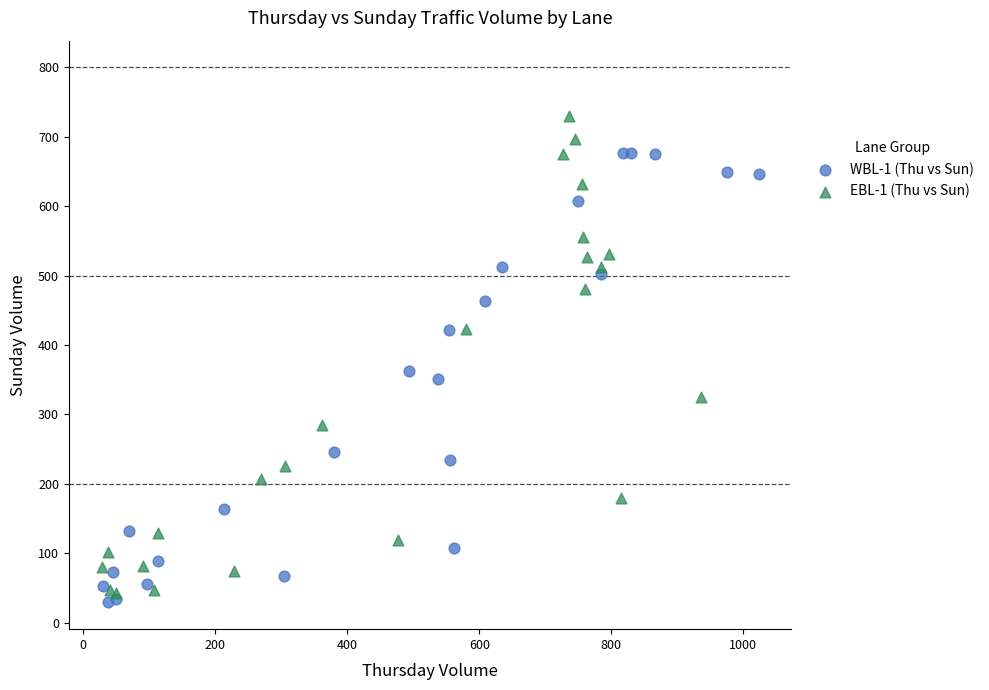

Which series reaches the maximum Y coordinate?

EBL-1 (Thu vs Sun)